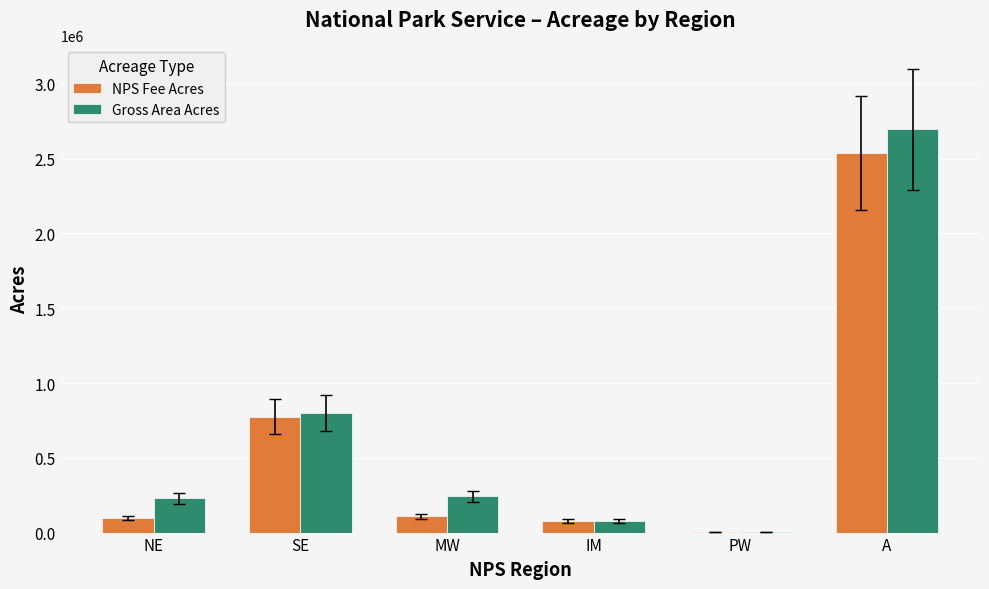

How many data points does each series have?

6